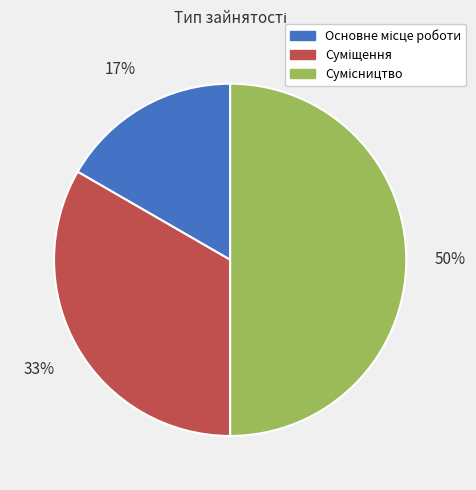

To the nearest percent, what is the average slice percentage?

33%